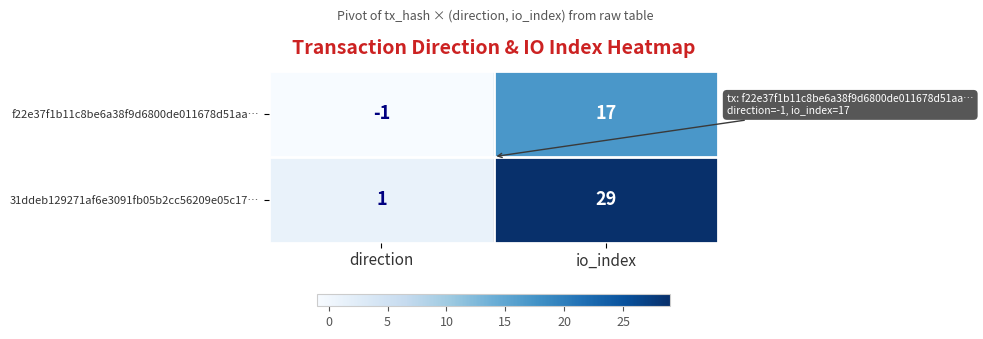

Which series has the widest spread of values?

31ddeb129271af6e3091fb05b2cc56209e05c17…